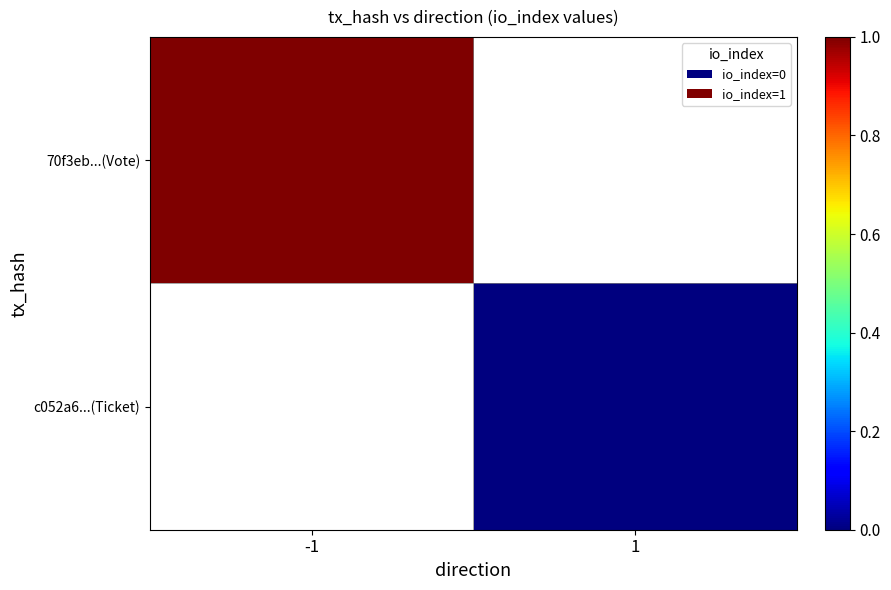

The value of 70f3eb...(Vote) at -1 is 1.5. True or false?

False